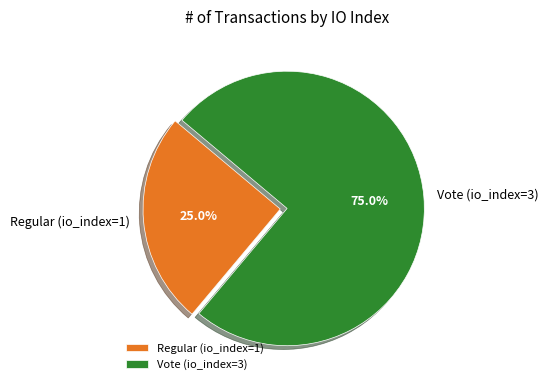

The Vote (io_index=3) slice represents 75% of the pie. True or false?

True